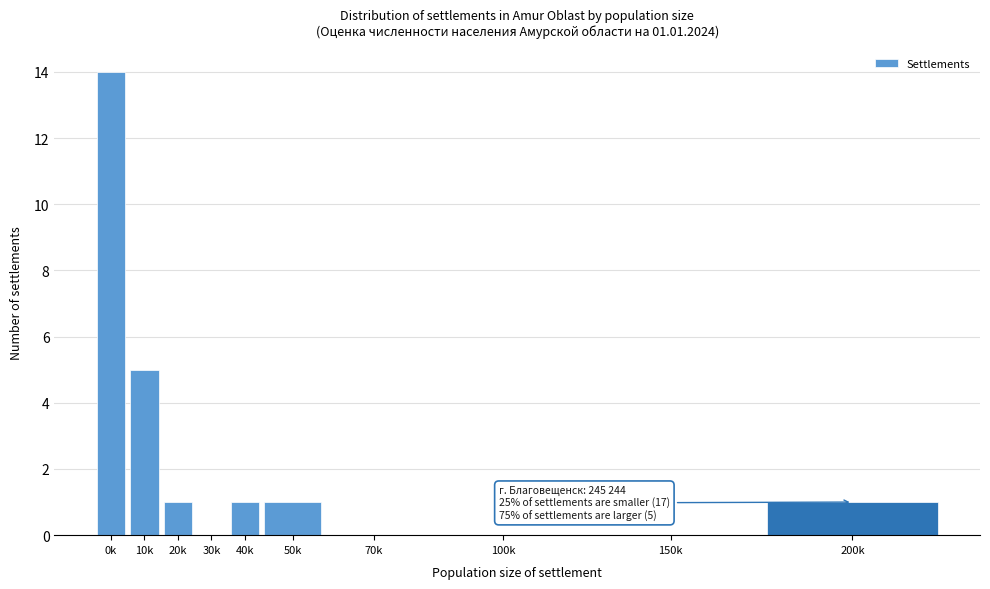

Reading right to left, transcribe all the data shown in this chart.

200k=1	150k=0	100k=0	70k=0	50k=1	40k=1	30k=0	20k=1	10k=5	0k=14